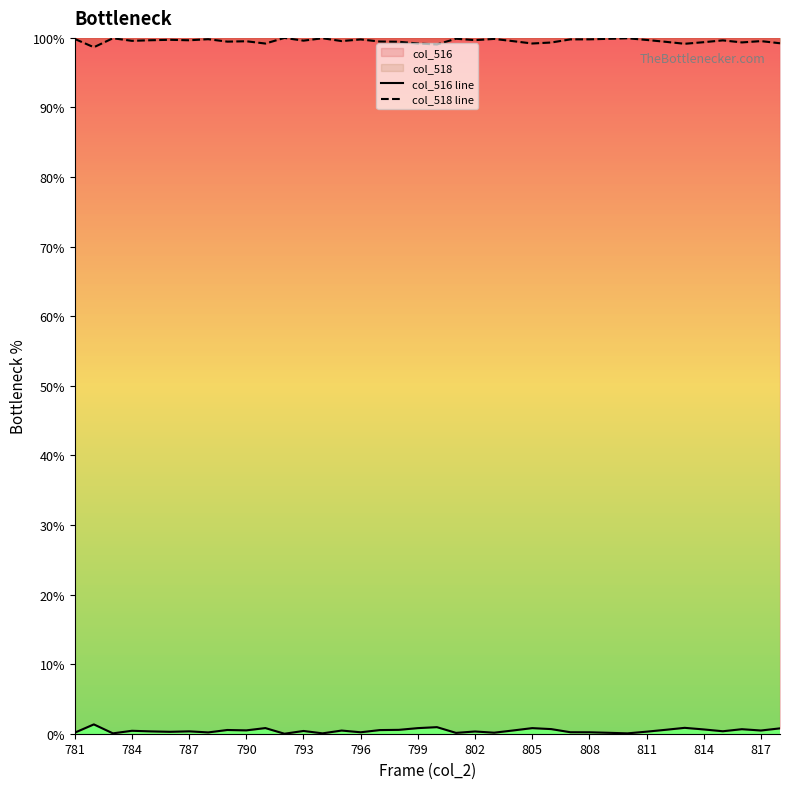

List the series in order of their peak value, lowest first.

col_516 line, col_518 line